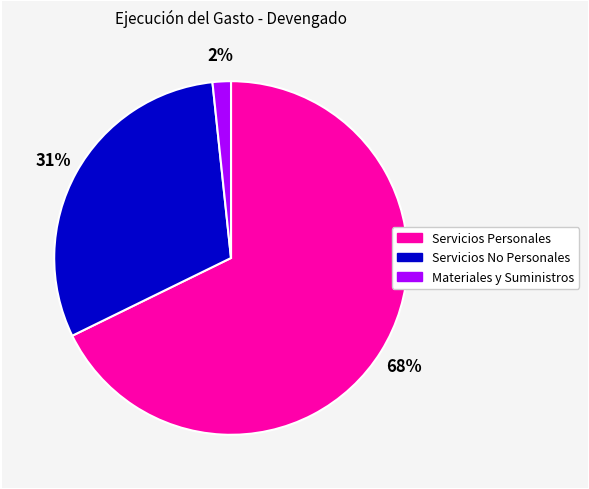

To the nearest percent, what is the difference between the Servicios Personales and Servicios No Personales slice percentages?

37%